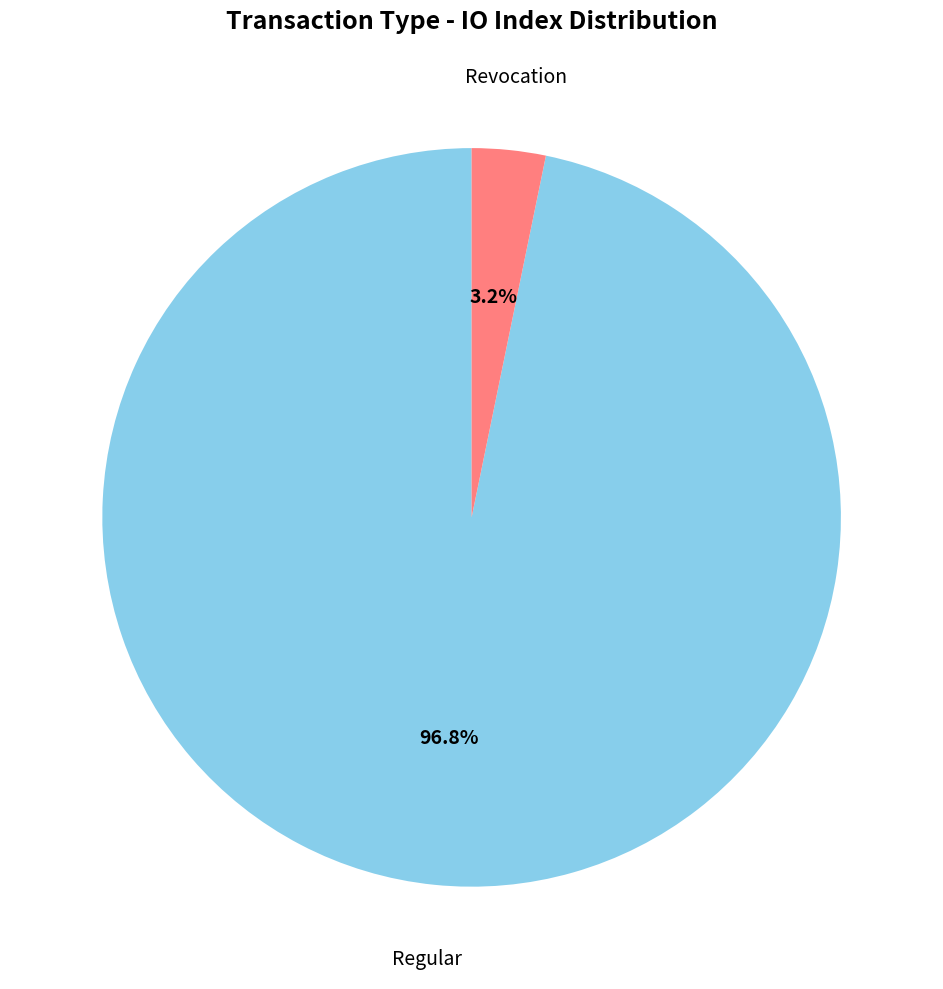

To the nearest percent, what is the difference between the largest and smallest slice percentages?

94%